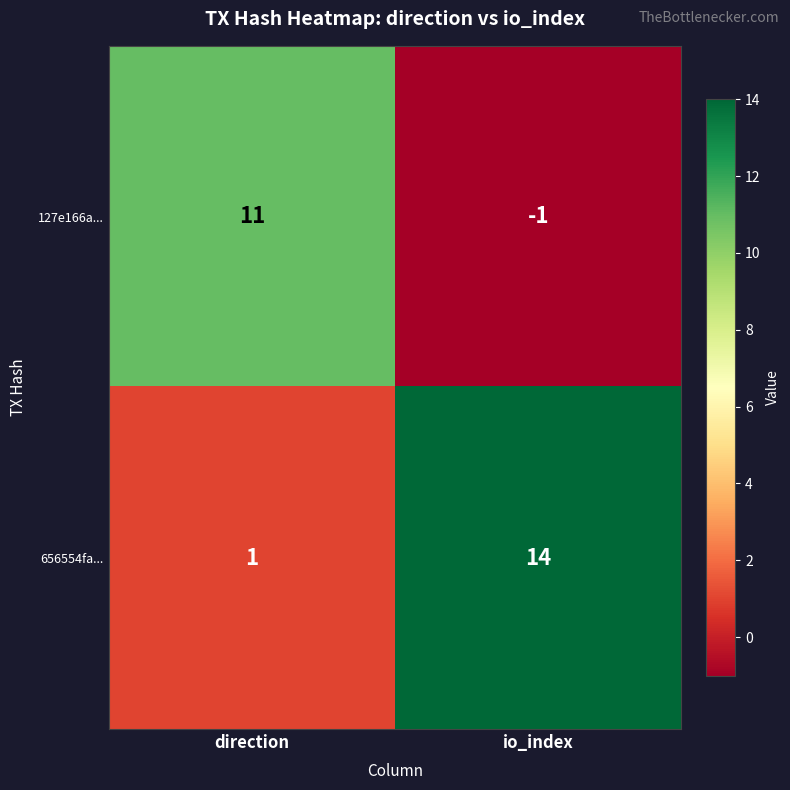

At which category is the sum across all series the highest?

io_index